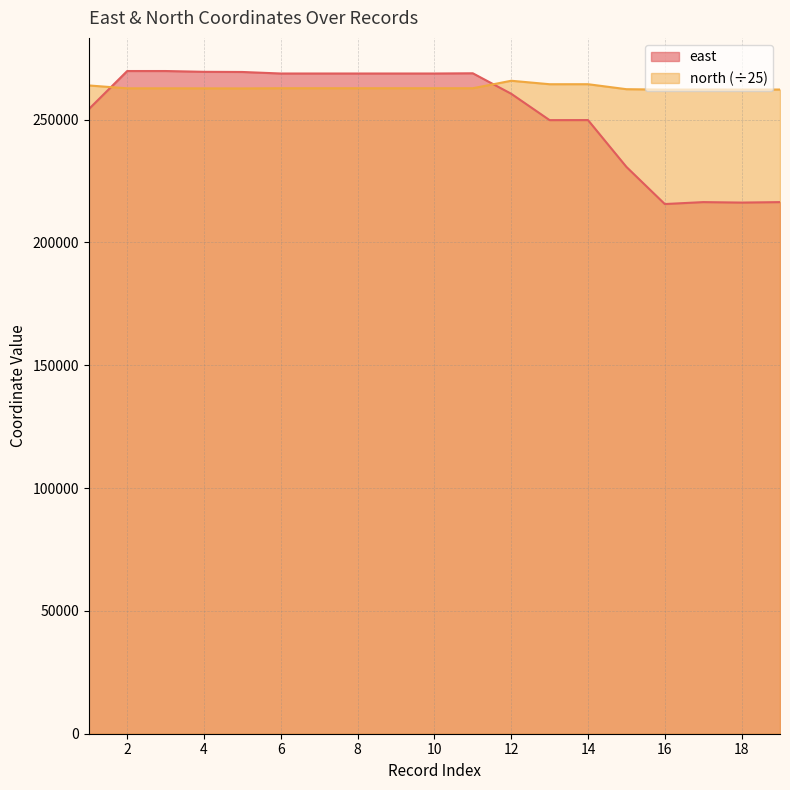

Reading left to right, extract all data points from this chart.

east: 1=254234.0	2=269755.0	3=269755.0	4=269433.0	5=269366.0	6=268744.0	7=268744.0	8=268744.0	9=268744.0	10=268744.0	11=268835.0	12=260507.0	13=249767.0	14=249787.0	15=230732.0	16=215607.0	17=216397.0	18=216204.0	19=216397.0
north: 1=263884.8	2=262712.1	3=262712.1	4=262696.3	5=262668.4	6=262747.7	7=262747.7	8=262747.7	9=262747.7	10=262747.7	11=262747.4	12=265793.6	13=264381.7	14=264389.6	15=262360.5	16=262189.5	17=262221.0	18=262207.1	19=262221.0